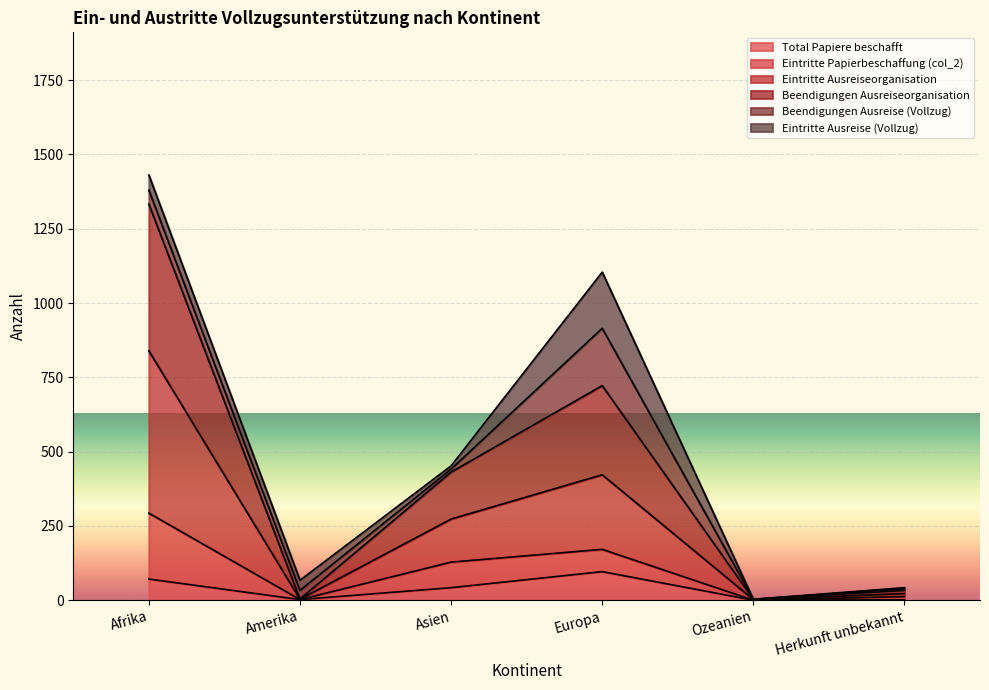

The Eintritte Ausreiseorganisation series shows 14 at Herkunft unbekannt. True or false?

False